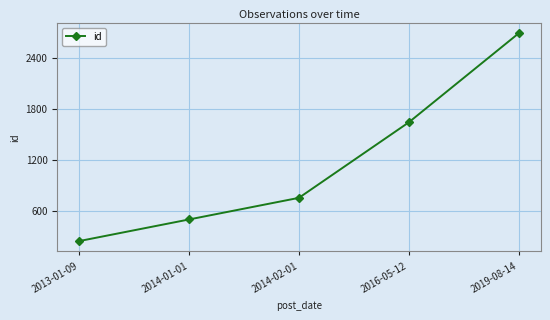

How many values are below 752?

2